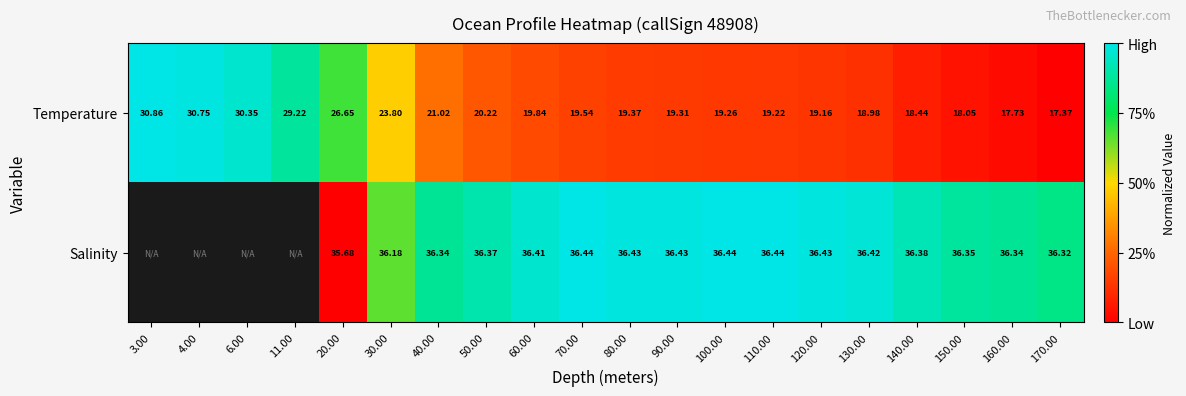

Rank the series at 110.00 from highest to lowest value.

Salinity, Temperature